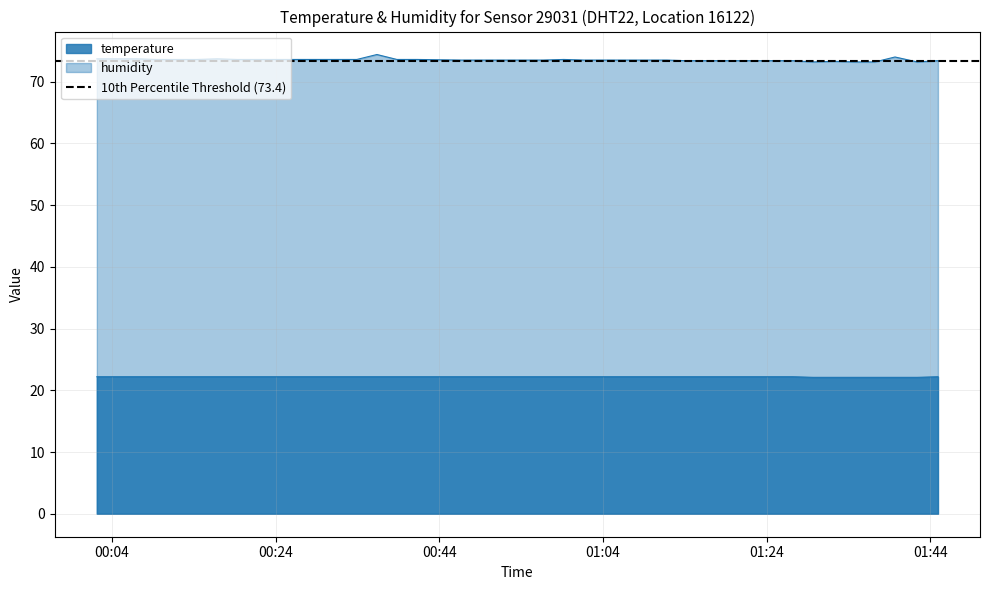

Does the chart display data point markers on the line(s)?

No